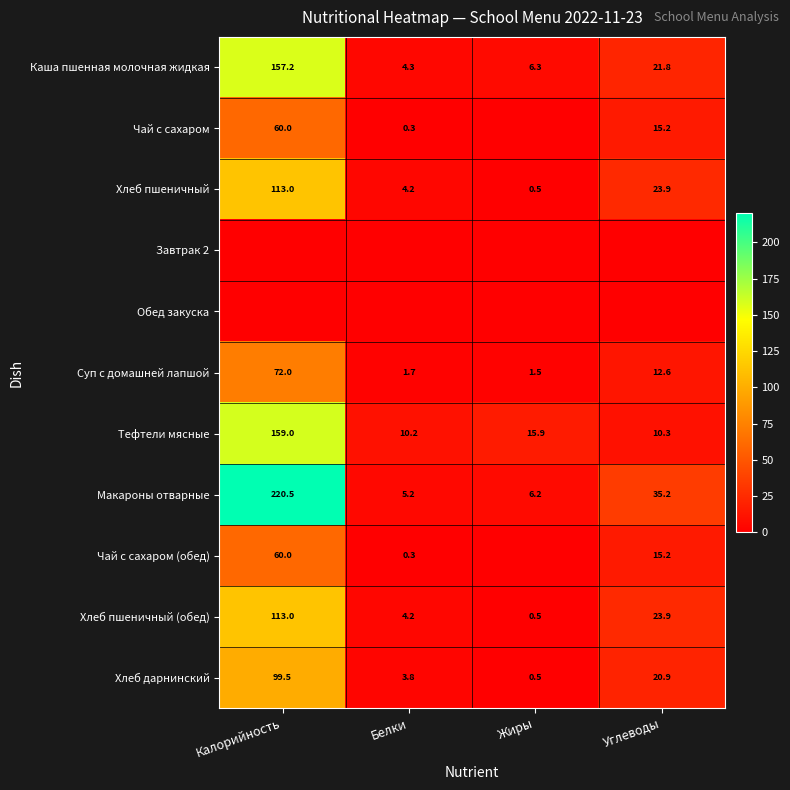

Which has a higher value, Белки or Углеводы?

Углеводы